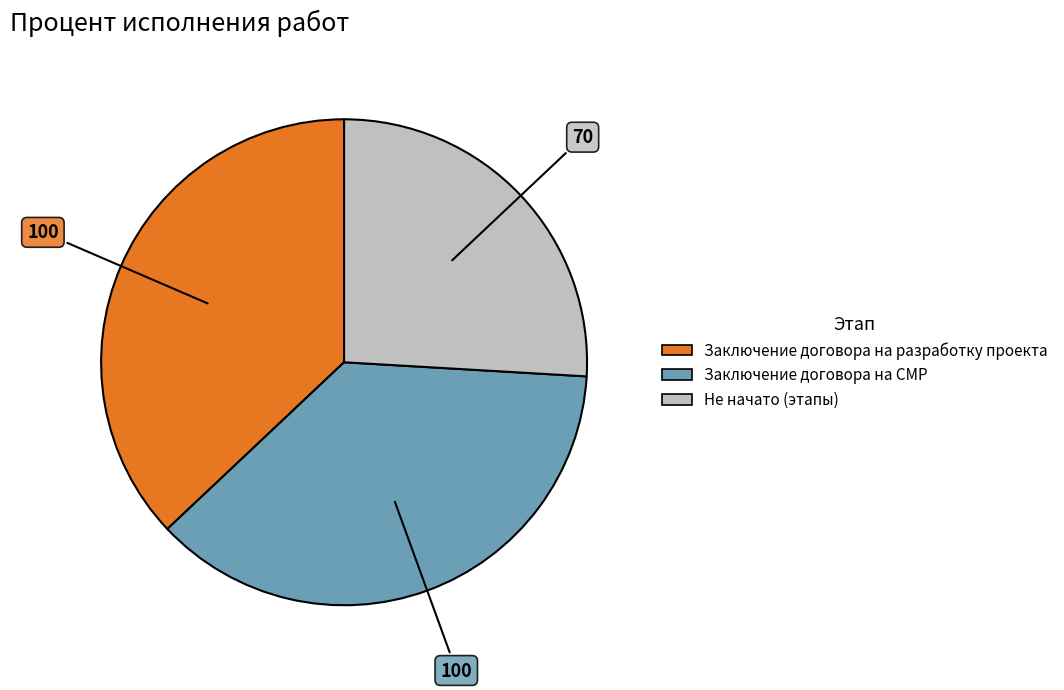

How many slices are in this pie chart?

3